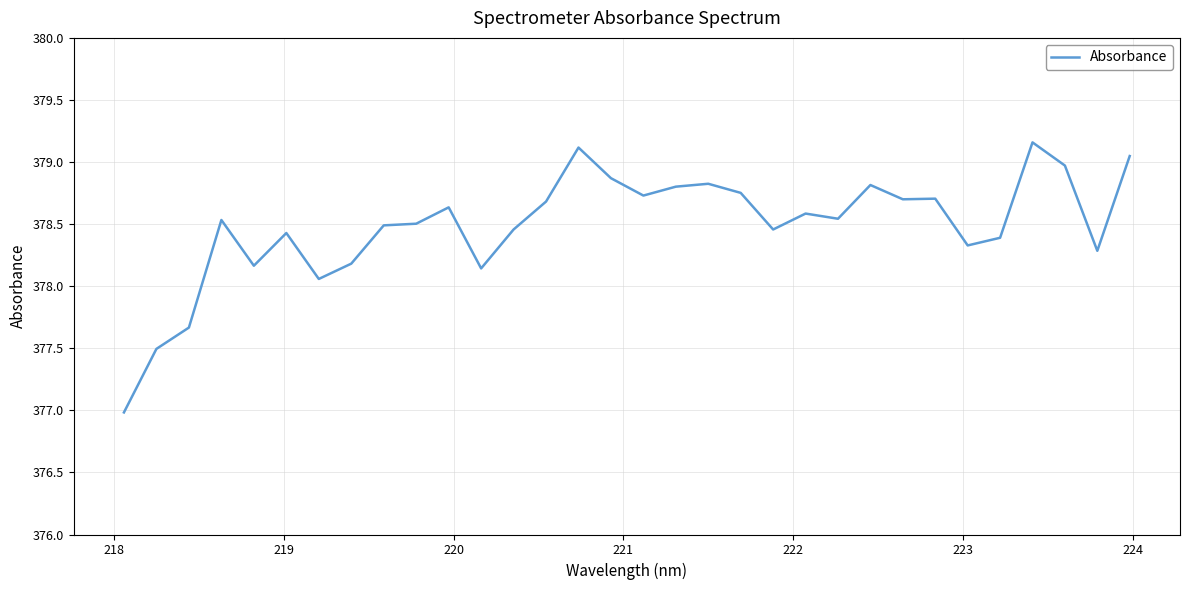

What is the smallest value displayed?

377.0